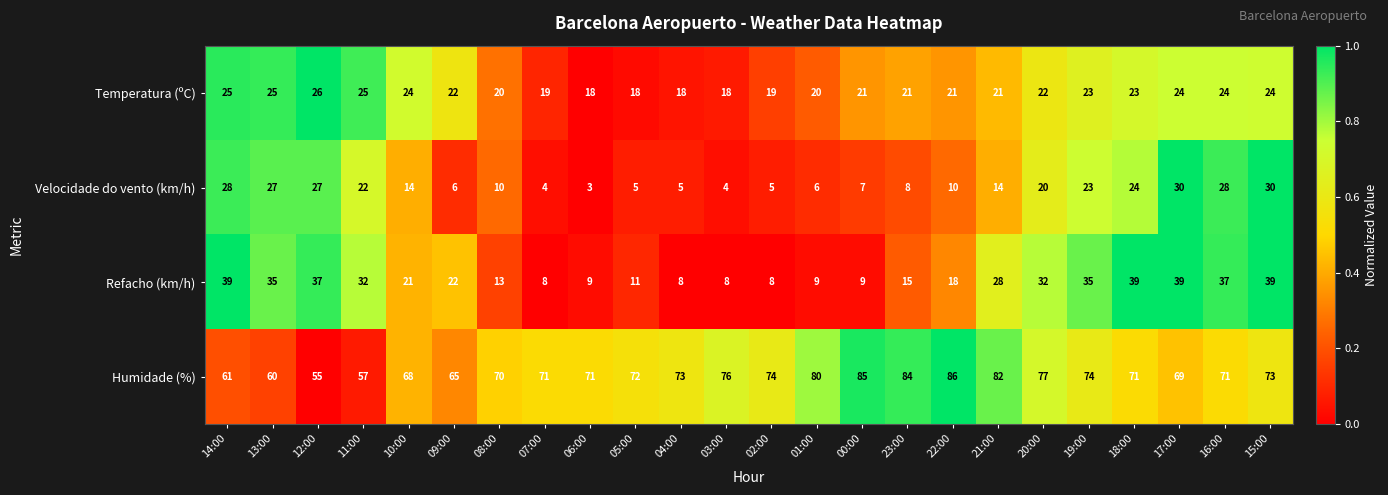

Count the number of categories in the chart.

24